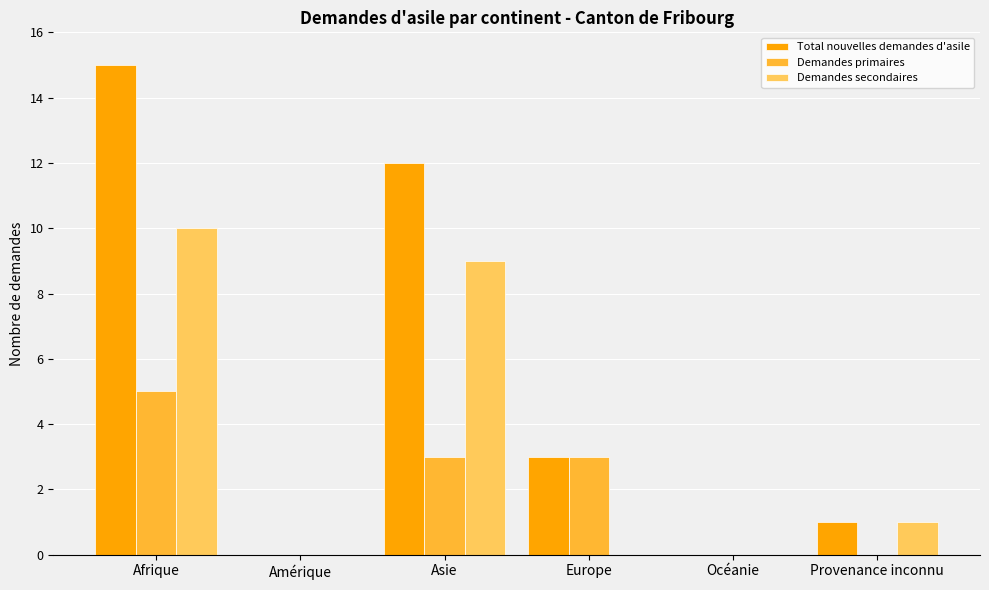

The value of Demandes primaires at Océanie is 3. True or false?

False